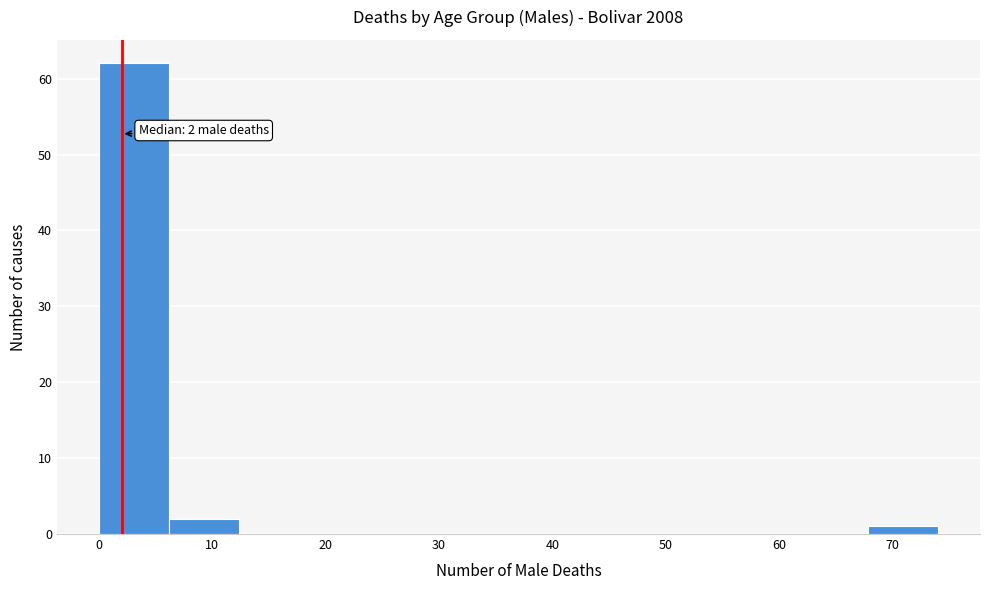

Over which range of the x-axis is the bar tallest?

0 to 6